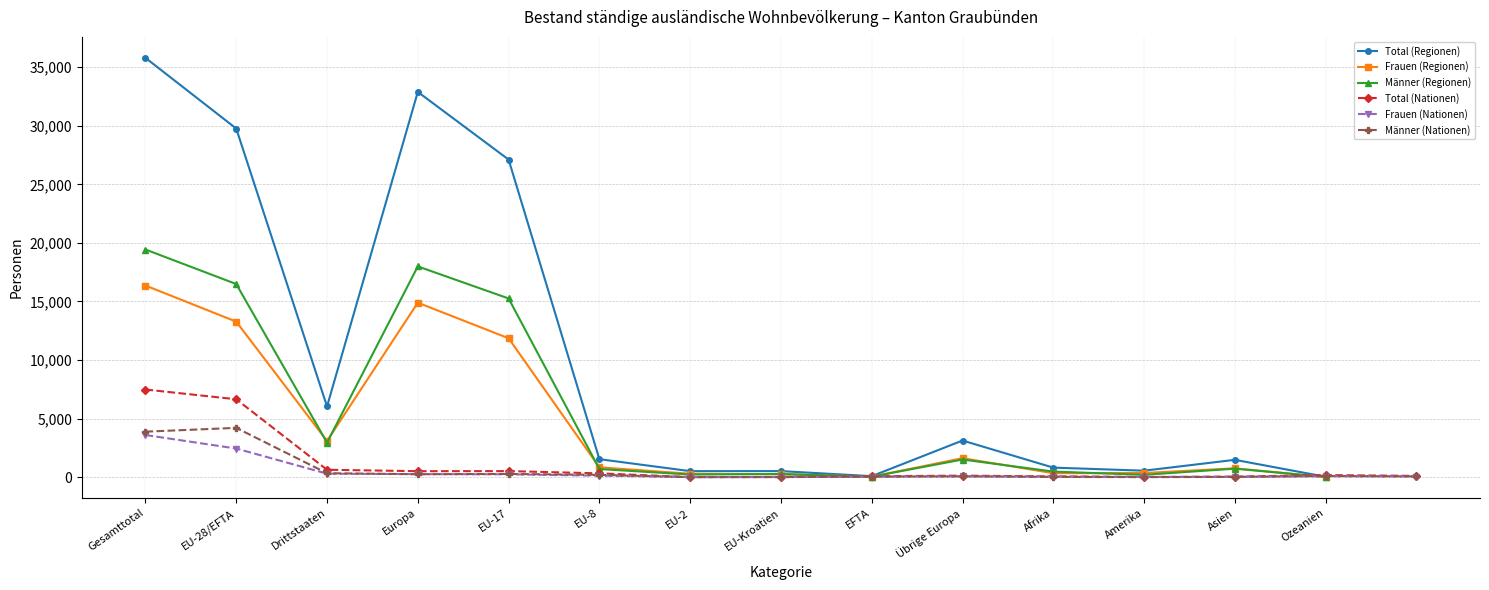

Is the value of Europa at 2 greater than the value of Amerika at 1?

Yes